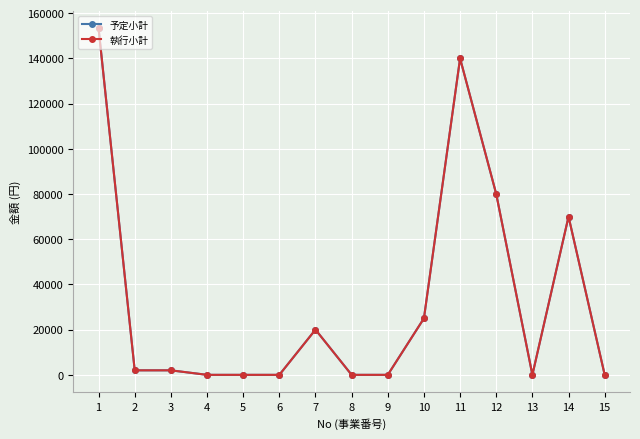

Reading right to left, extract all data points from this chart.

予定小計: 15=0	14=70000	13=0	12=80000	11=140000	10=25000	9=0	8=0	7=20000	6=0	5=0	4=0	3=2000	2=2000	1=153295
執行小計: 15=0	14=70000	13=0	12=80000	11=140000	10=25000	9=0	8=0	7=20000	6=0	5=0	4=0	3=2000	2=2000	1=153295